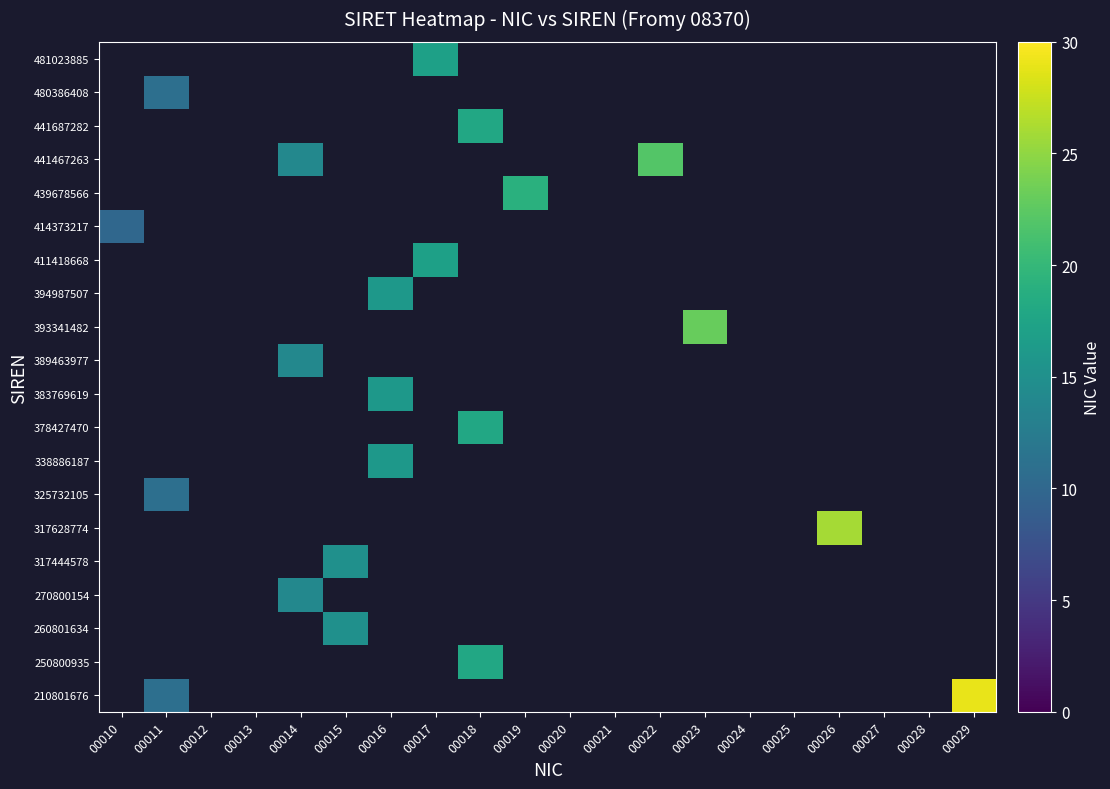

Rank the categories by 260801634 value from lowest to highest.

00010, 00011, 00012, 00013, 00014, 00015, 00016, 00017, 00018, 00019, 00020, 00021, 00022, 00023, 00024, 00025, 00026, 00027, 00028, 00029